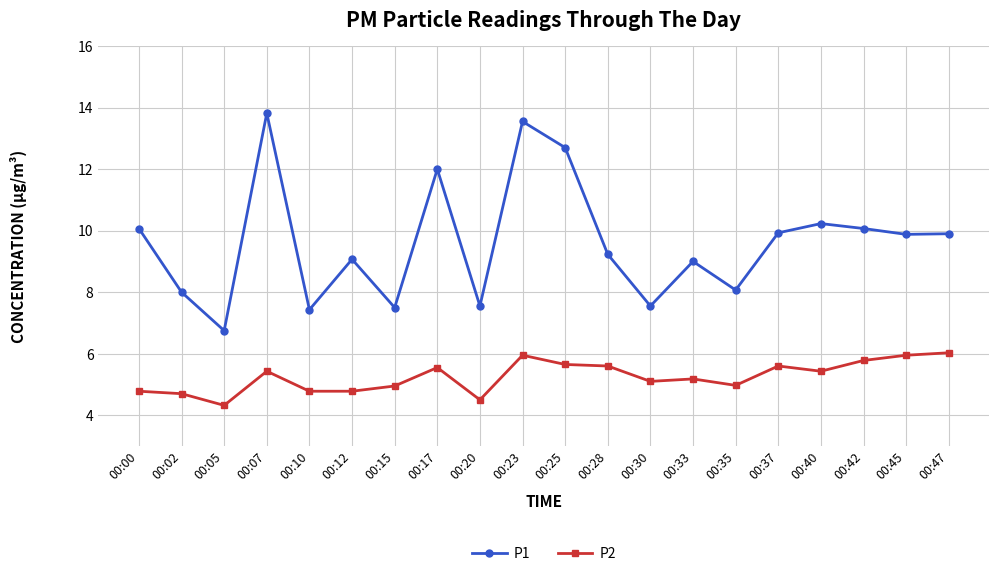

How many distinct data groups are displayed?

2